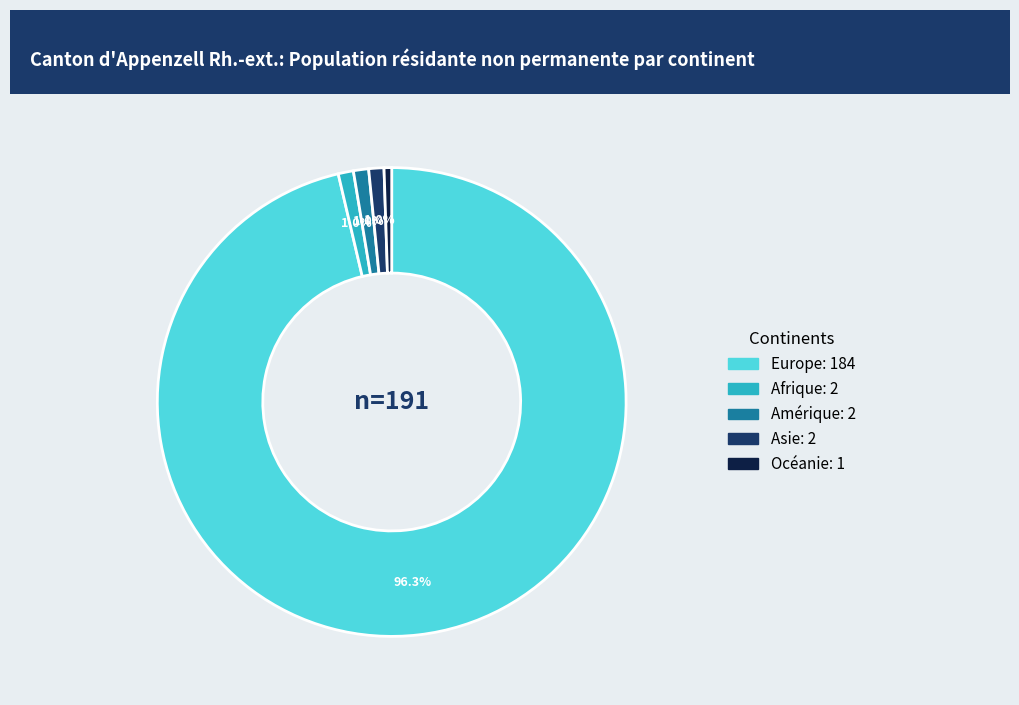

Approximately how many times larger is the value at Amérique compared to Océanie?

2.0